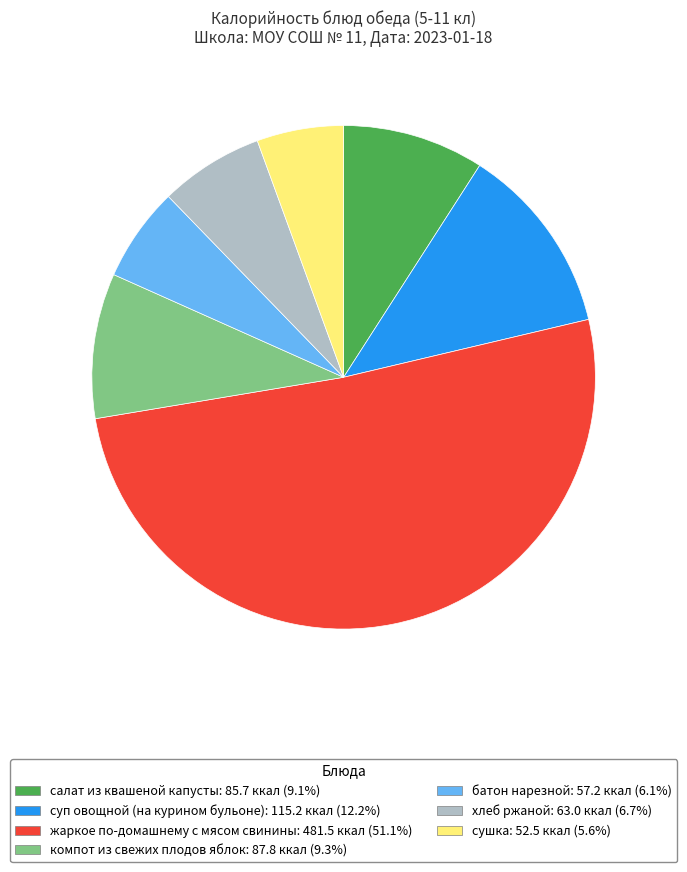

What is the ratio of the value at сушка: 52.5 ккал (5.6%) to the value at батон нарезной: 57.2 ккал (6.1%)?

0.9